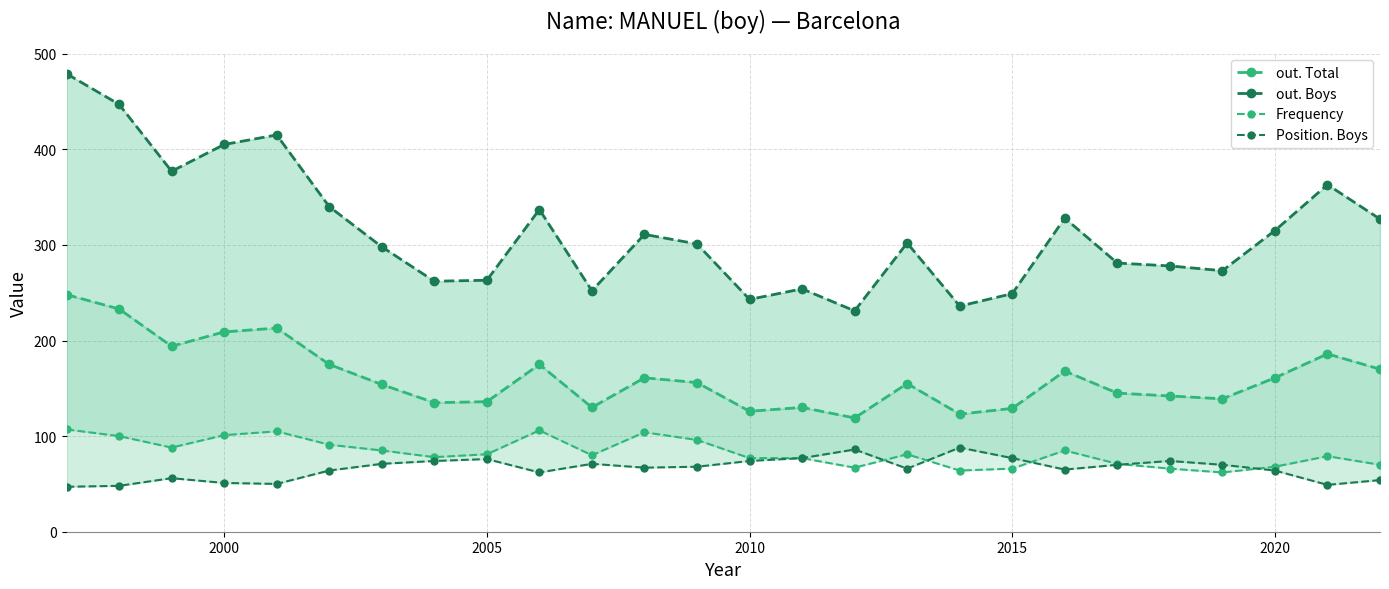

Reading left to right, transcribe all the data shown in this chart.

out. Total: 248	233	194	209	213	175	154	135	136	175	130	161	156	126	130	119	155	123	129	168	145	142	139	161	186	170
out. Boys: 479	447	377	405	415	340	298	262	263	337	252	311	301	243	254	231	302	236	249	328	281	278	273	315	363	327
Frequency: 107	100	88	101	105	91	85	78	81	106	80	104	96	77	77	67	81	64	66	85	71	66	62	68	79	70
Position. Boys: 47	48	56	51	50	64	71	74	76	62	71	67	68	74	77	86	66	88	77	65	70	74	70	64	49	54